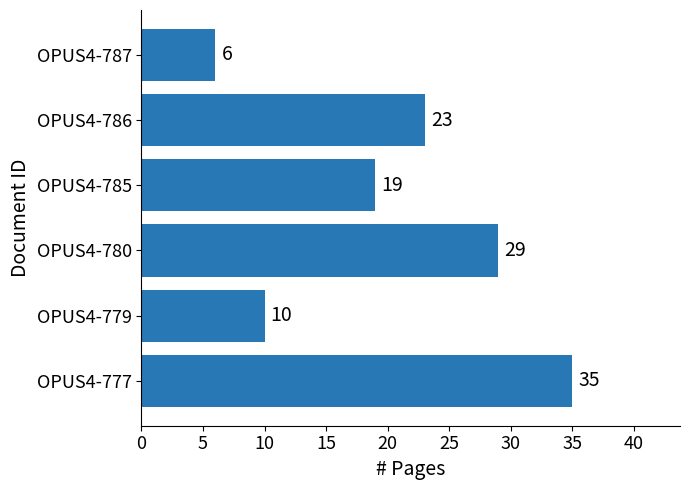

How many values are between 10 and 29?

4